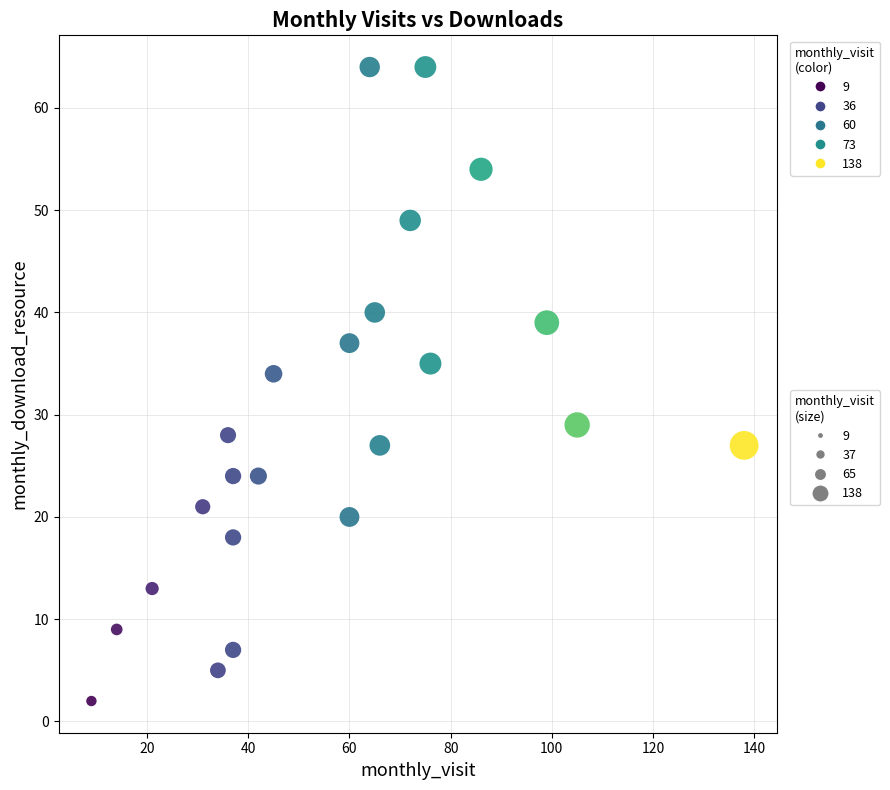

What is the range of Y values (max minus min)?

62